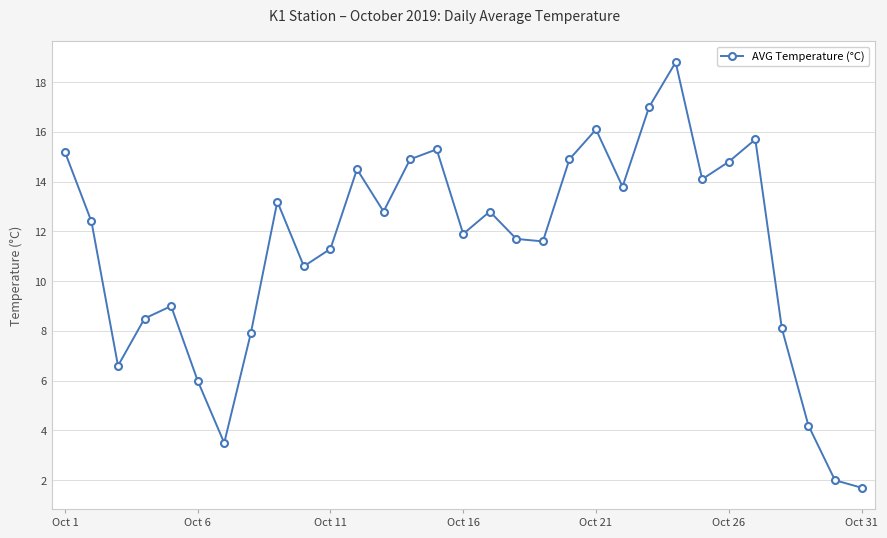

What is the greatest value displayed?

18.8